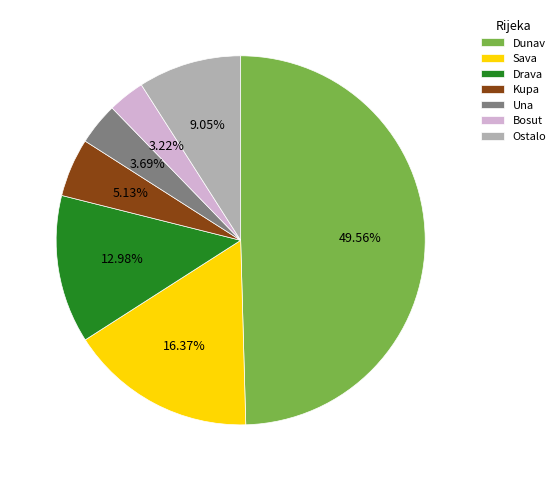

Combined, what portion of the pie is Drava and Kupa?

18.1%